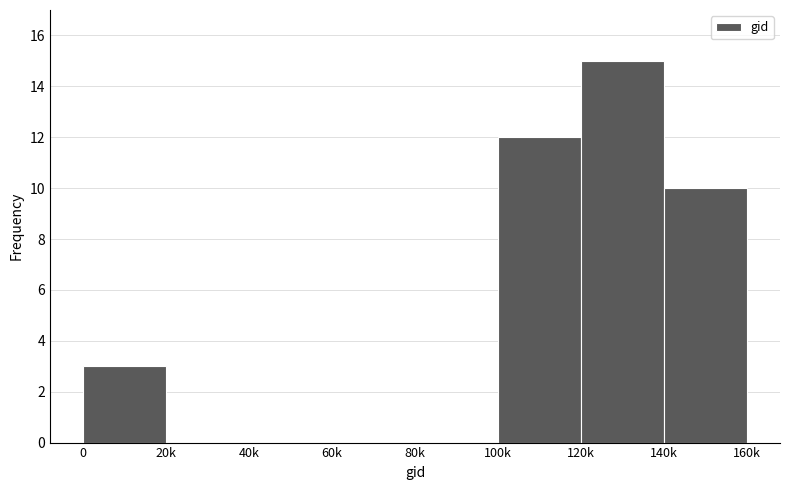

Reading left to right, what are all the values shown in this chart?

0=3	20k=0	40k=0	60k=0	80k=0	100k=12	120k=15	140k=10